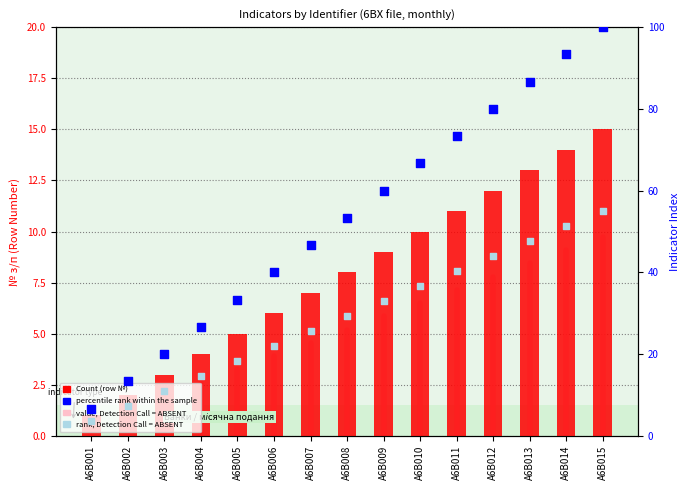

Is the value of percentile rank within the sample at A6B013 greater than the value of Count at A6B006?

Yes